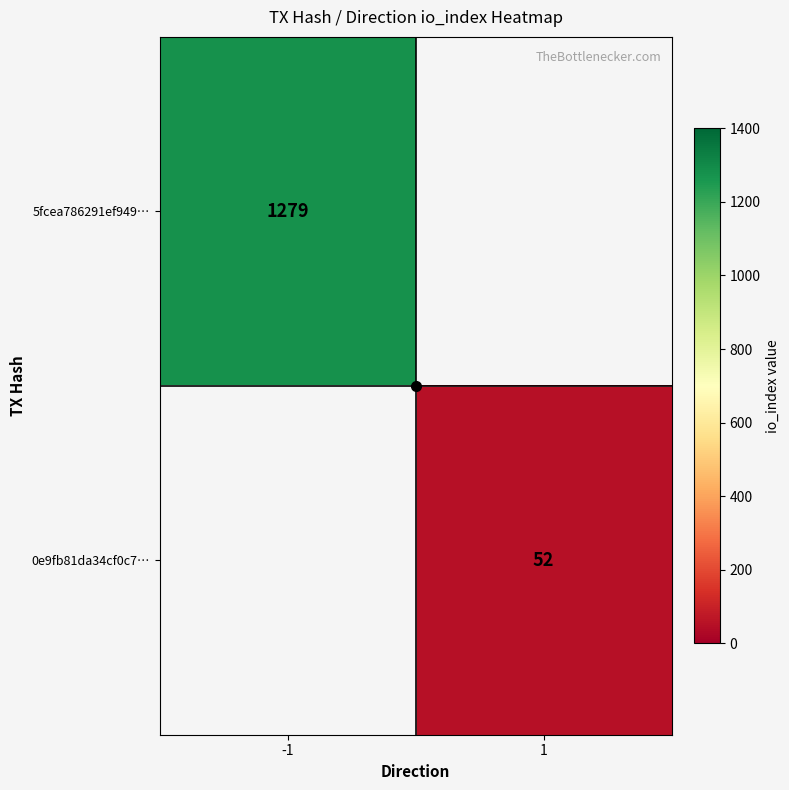

Which label corresponds to the smallest value in the chart?

1